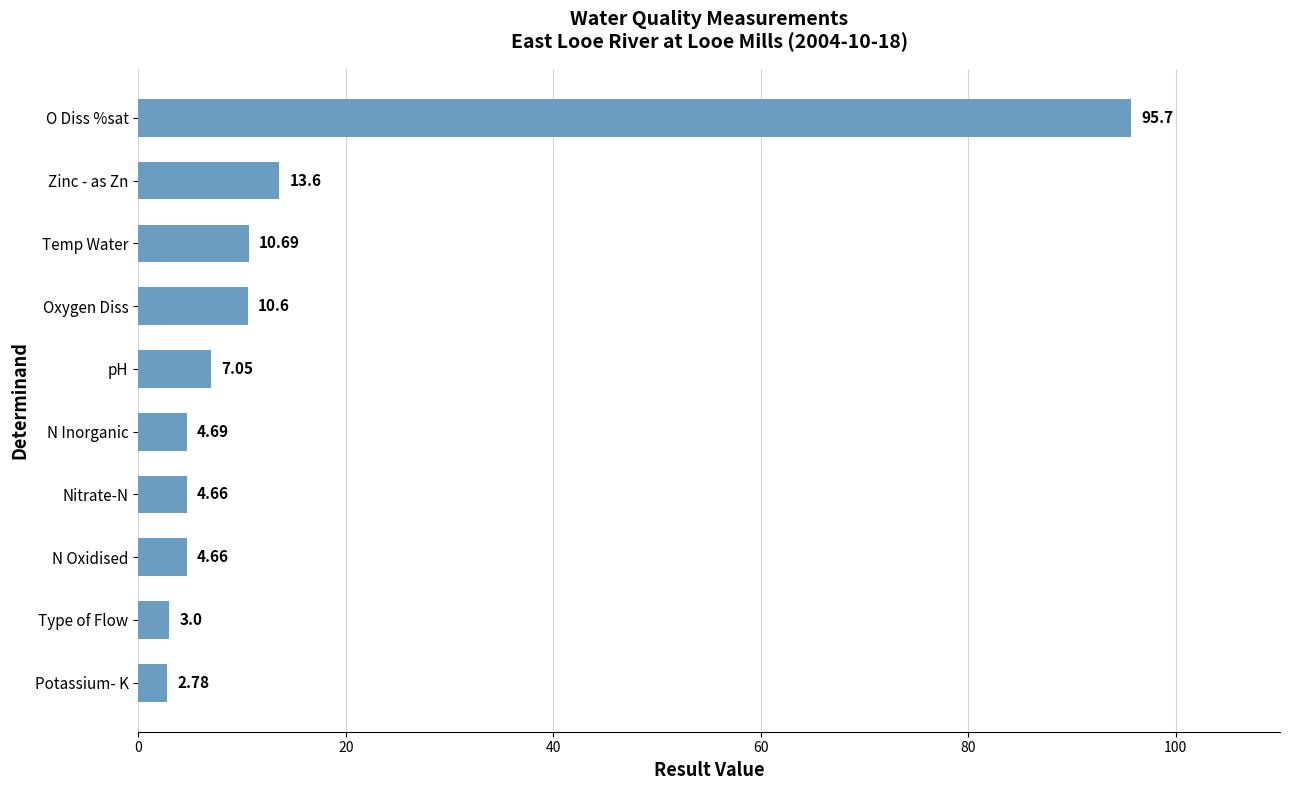

At which label is the value closest to 49?

Zinc - as Zn